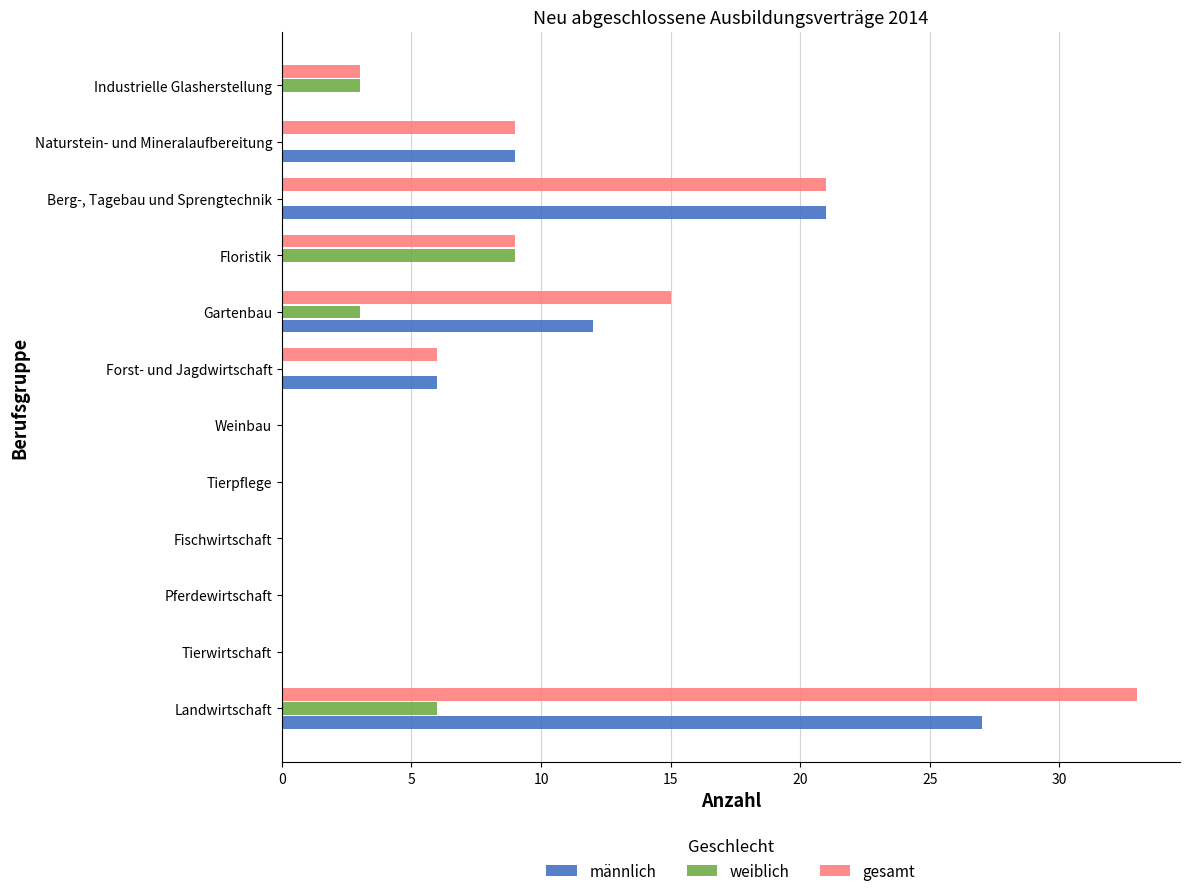

The value of weiblich at Gartenbau is 1. True or false?

False